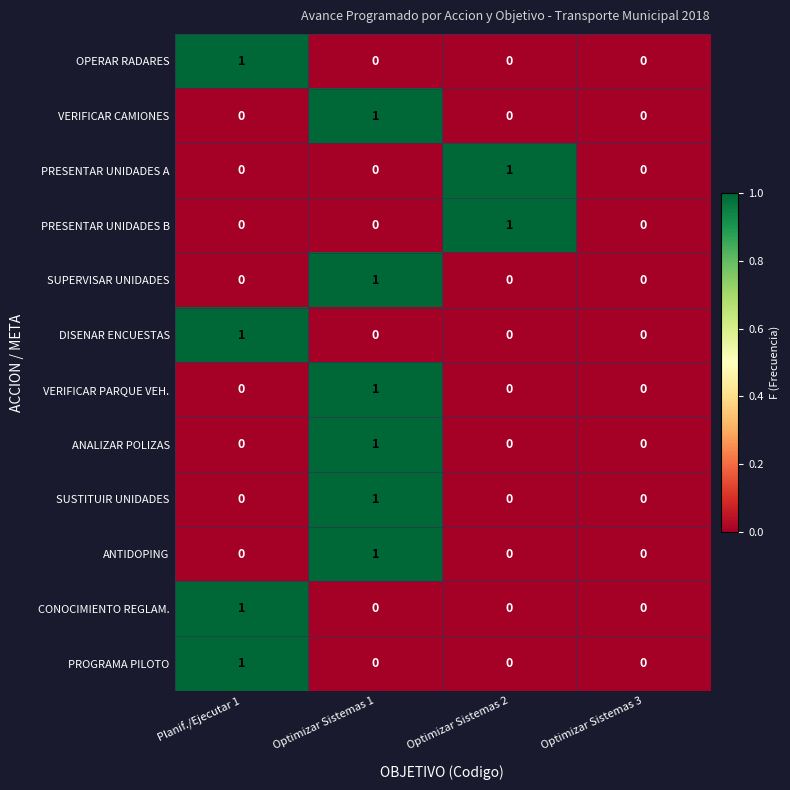

What is the difference between the highest and lowest values at Optimizar Sistemas 2?

1